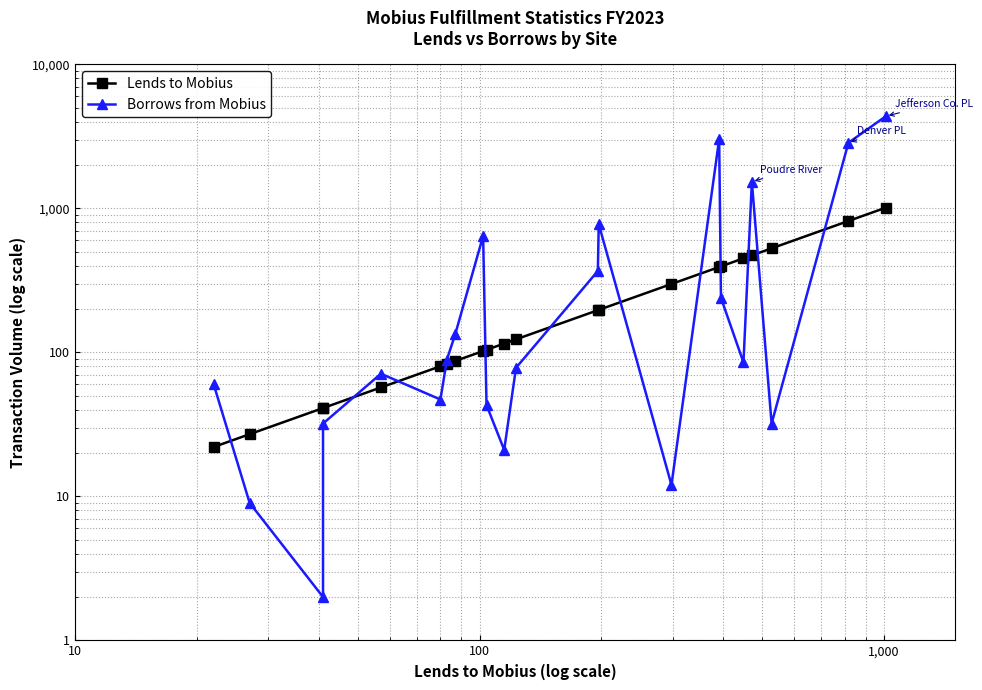

Reading right to left, list all the values displayed in this chart.

Lends to Mobius: 1011	816	527	471	449	395	391	298	197	196	123	115	104	102	87	83	80	57	41	41	27	22
Borrows from Mobius: 4366	2847	32	1528	85	239	3020	12	776	367	78	21	43	642	133	89	47	71	32	2	9	60